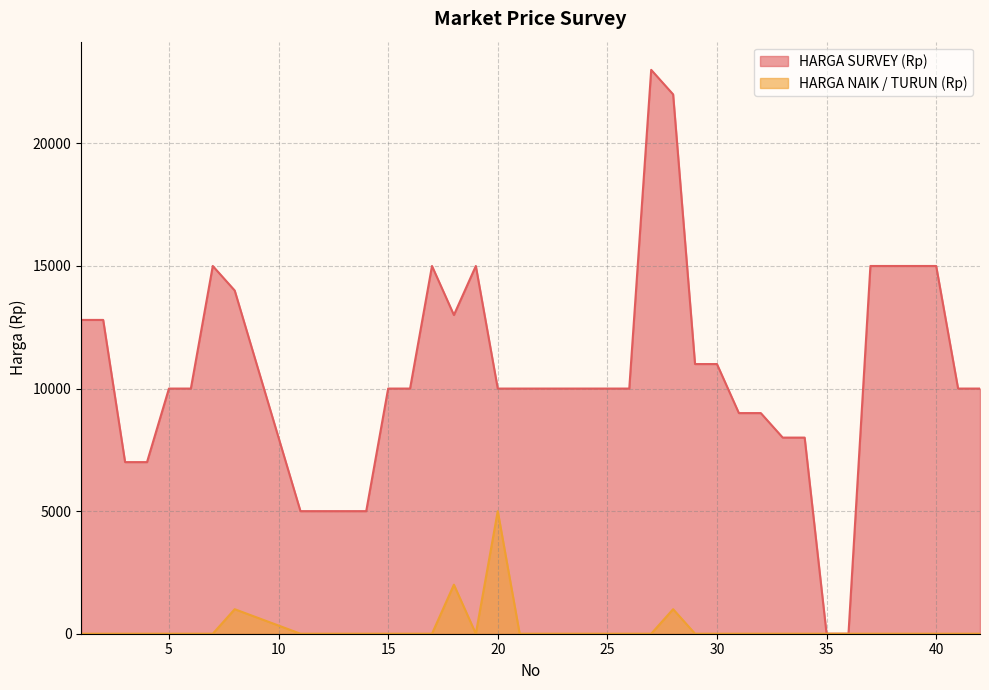

Reading left to right, extract all data points from this chart.

HARGA SURVEY (Rp): 1=12800	2=12800	3=7000	4=7000	5=10000	6=10000	7=15000	8=14000	11=5000	12=5000	13=5000	14=5000	15=10000	16=10000	17=15000	18=13000	19=15000	20=10000	21=10000	22=10000	23=10000	24=10000	25=10000	26=10000	27=23000	28=22000	29=11000	30=11000	31=9000	32=9000	33=8000	34=8000	35=0	36=0	37=15000	38=15000	39=15000	40=15000	41=10000	42=10000
HARGA NAIK / TURUN (Rp): 1=0	2=0	3=0	4=0	5=0	6=0	7=0	8=1000	11=0	12=0	13=0	14=0	15=0	16=0	17=0	18=2000	19=0	20=5000	21=0	22=0	23=0	24=0	25=0	26=0	27=0	28=1000	29=0	30=0	31=0	32=0	33=0	34=0	35=0	36=0	37=0	38=0	39=0	40=0	41=0	42=0